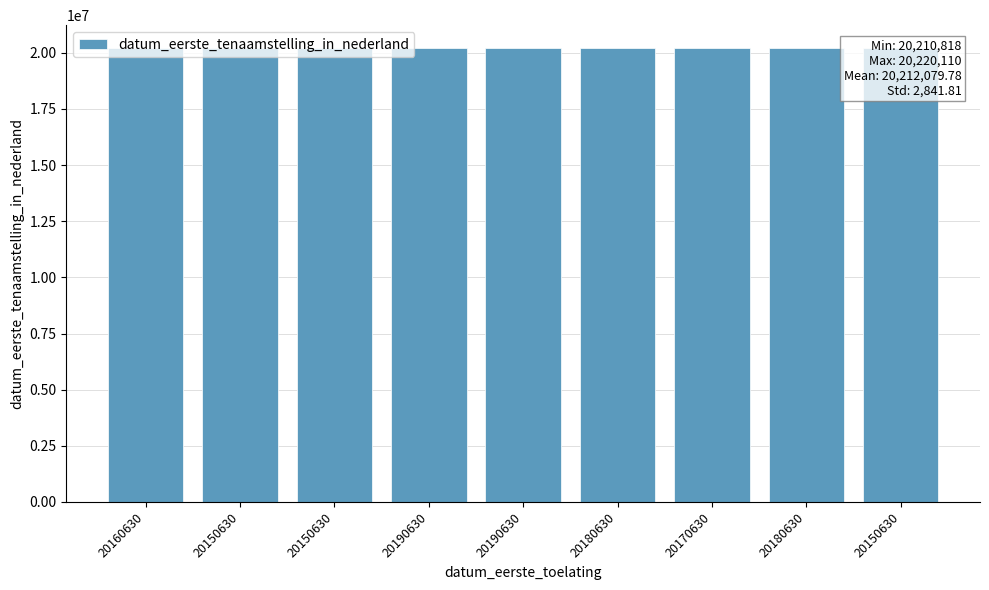

How many distinct data groups are displayed?

1